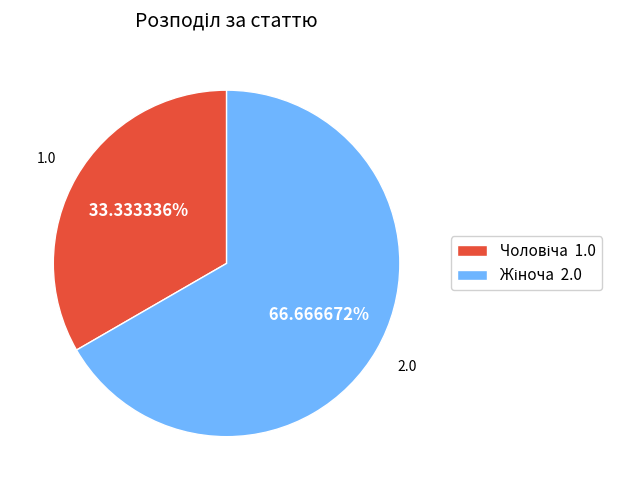

Is there any slice that represents more than half of the pie?

Yes